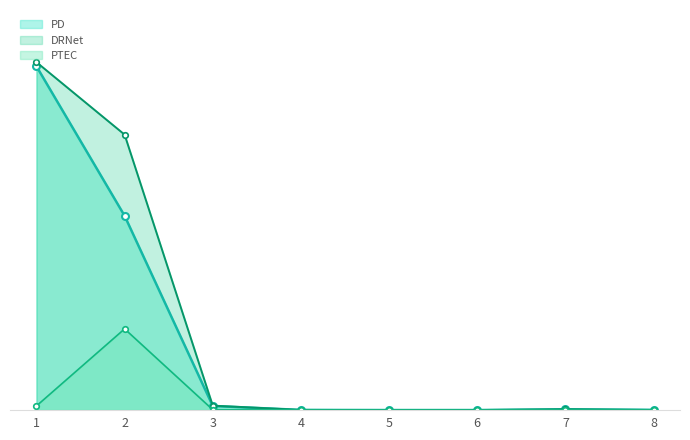

What is the maximum value for DRNet?

541042999.8